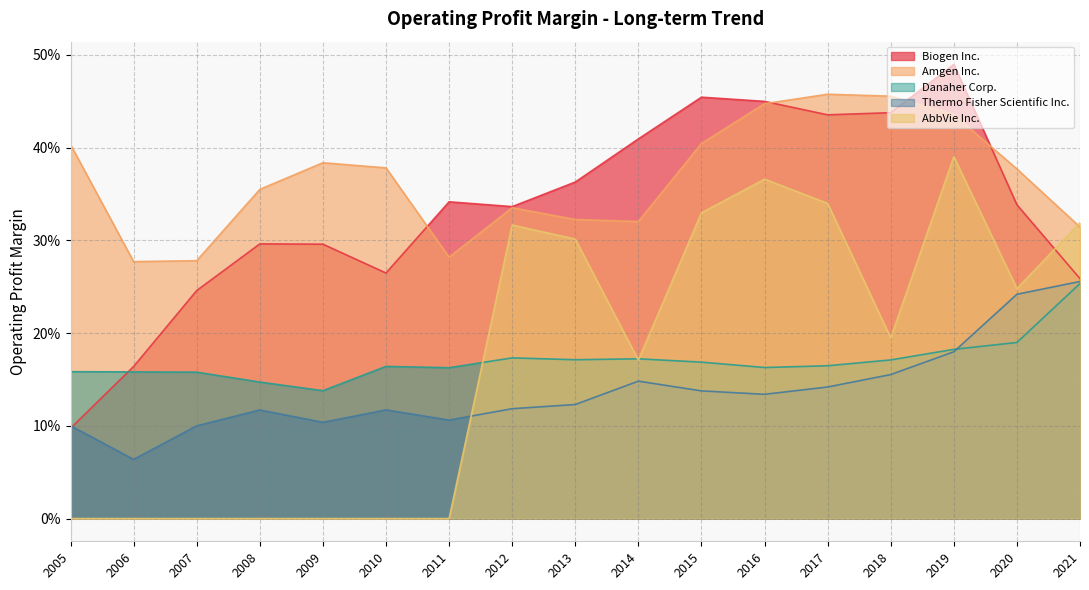

Reading right to left, what are all the values shown in this chart?

Biogen Inc.: 2021=0.3	2020=0.3	2019=0.5	2018=0.4	2017=0.4	2016=0.4	2015=0.5	2014=0.4	2013=0.4	2012=0.3	2011=0.3	2010=0.3	2009=0.3	2008=0.3	2007=0.2	2006=0.2	2005=0.1
Amgen Inc.: 2021=0.3	2020=0.4	2019=0.4	2018=0.5	2017=0.5	2016=0.4	2015=0.4	2014=0.3	2013=0.3	2012=0.3	2011=0.3	2010=0.4	2009=0.4	2008=0.4	2007=0.3	2006=0.3	2005=0.4
Danaher Corp.: 2021=0.3	2020=0.2	2019=0.2	2018=0.2	2017=0.2	2016=0.2	2015=0.2	2014=0.2	2013=0.2	2012=0.2	2011=0.2	2010=0.2	2009=0.1	2008=0.1	2007=0.2	2006=0.2	2005=0.2
Thermo Fisher Scientific Inc.: 2021=0.3	2020=0.2	2019=0.2	2018=0.2	2017=0.1	2016=0.1	2015=0.1	2014=0.1	2013=0.1	2012=0.1	2011=0.1	2010=0.1	2009=0.1	2008=0.1	2007=0.1	2006=0.1	2005=0.1
AbbVie Inc.: 2021=0.3	2020=0.2	2019=0.4	2018=0.2	2017=0.3	2016=0.4	2015=0.3	2014=0.2	2013=0.3	2012=0.3	2011=0.0	2010=0.0	2009=0.0	2008=0.0	2007=0.0	2006=0.0	2005=0.0